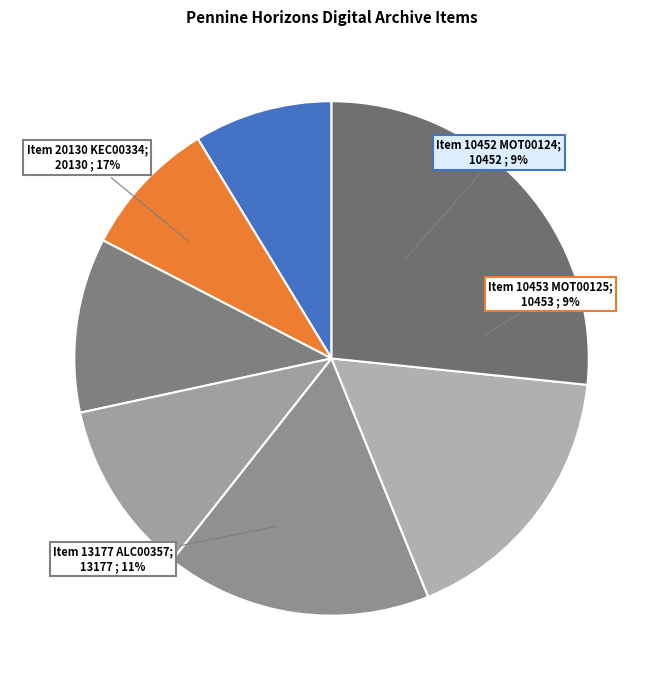

Is it true that Item 20130
KEC00334 is 17% of the pie?

True